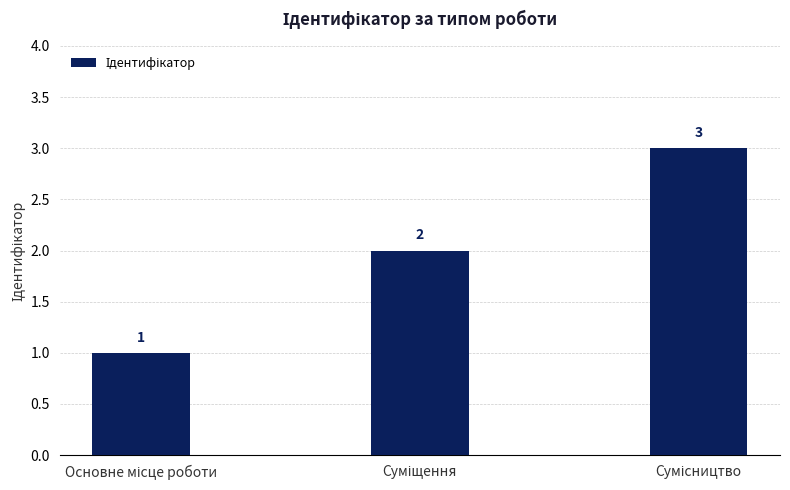

Reading left to right, what are all the values shown in this chart?

1	2	3